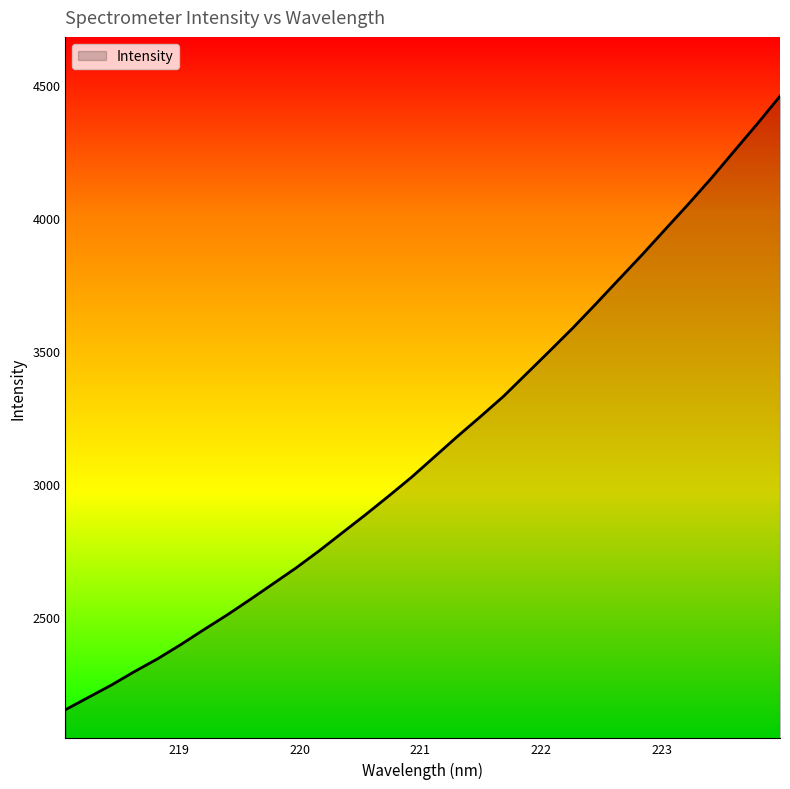

What is the maximum value shown in the chart?

4457.9